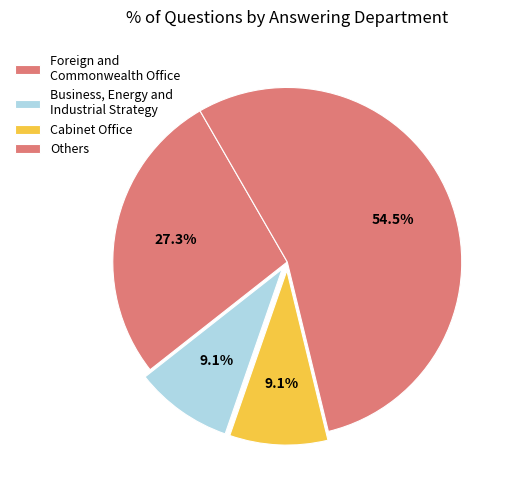

How many segments does this pie chart have?

4